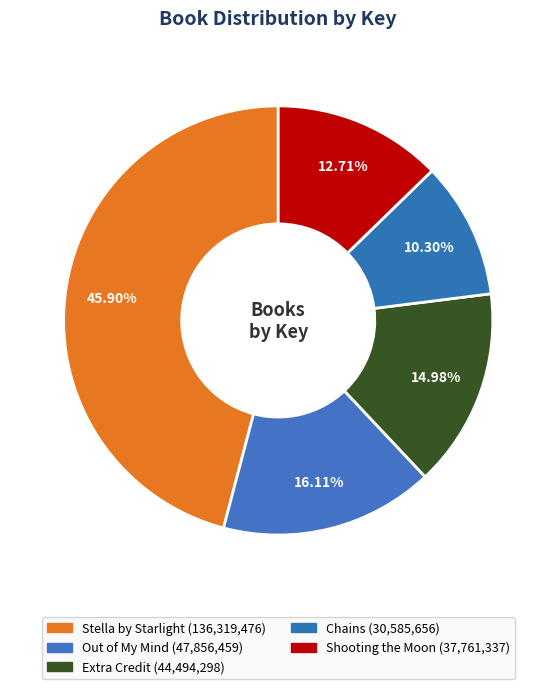

Which category has the biggest portion of the pie?

Stella by Starlight